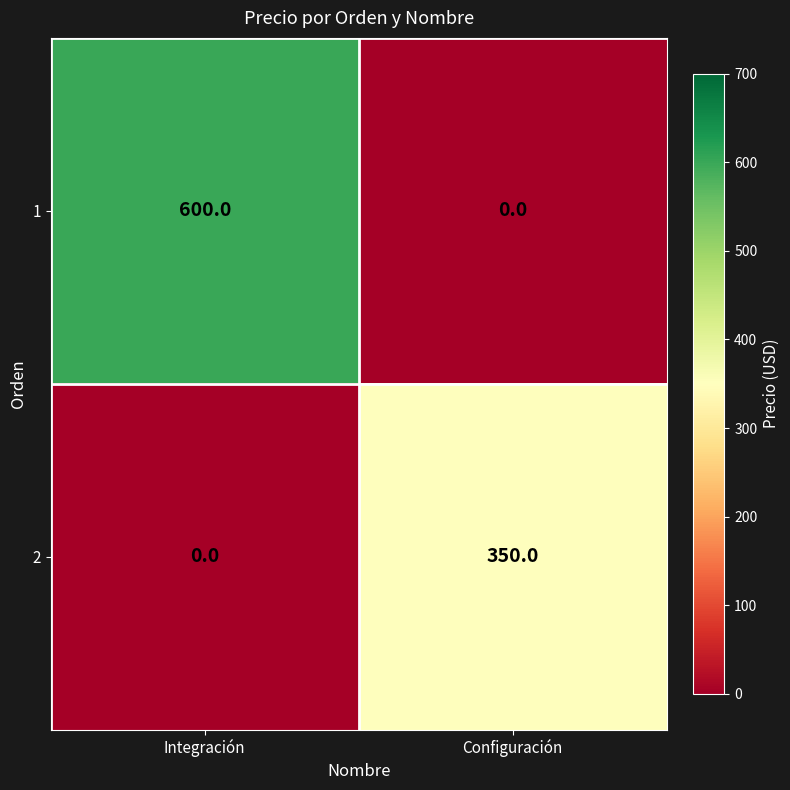

True or false: 1 has a value of 0 at Configuración.

True